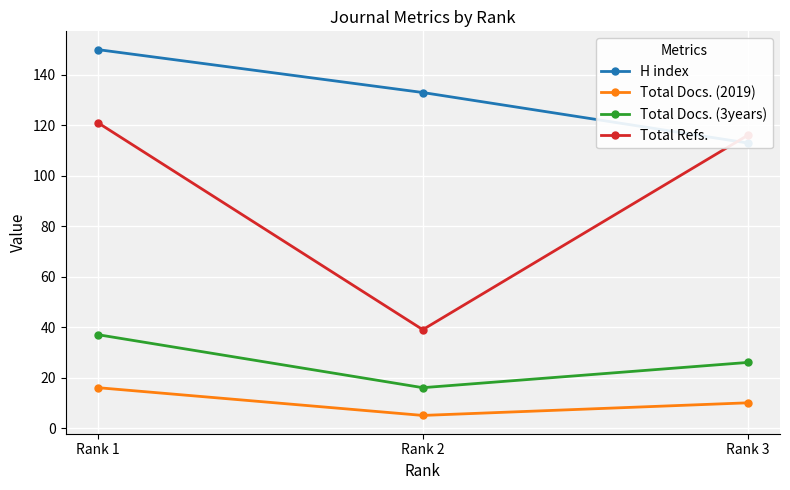

True or false: Total Refs. has a value of 116 at Rank 3.

True